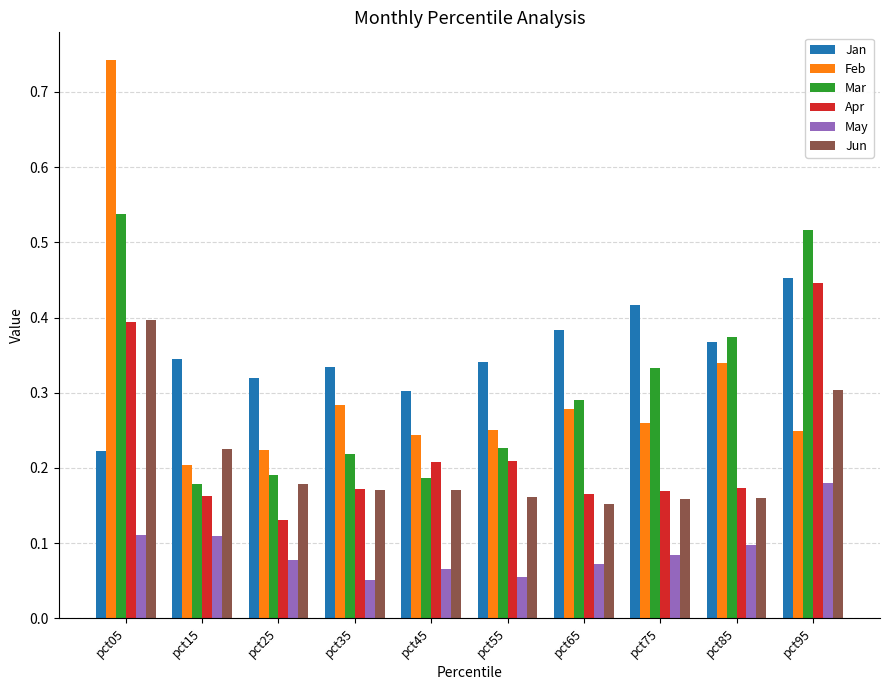

Which series has the largest total across all categories?

Jan